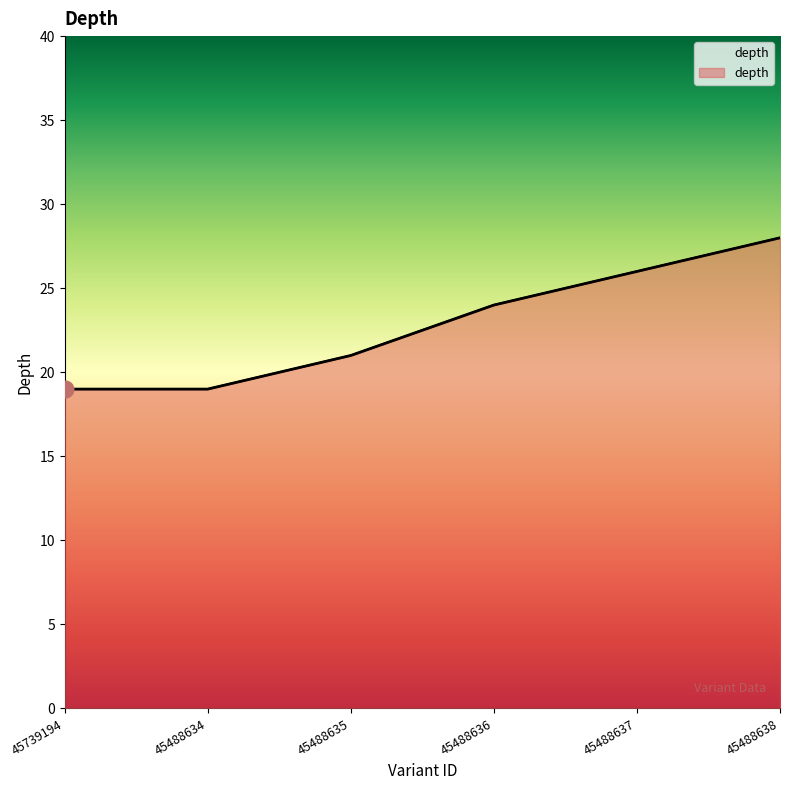

What is the label of the 3rd point from the left?

45488635